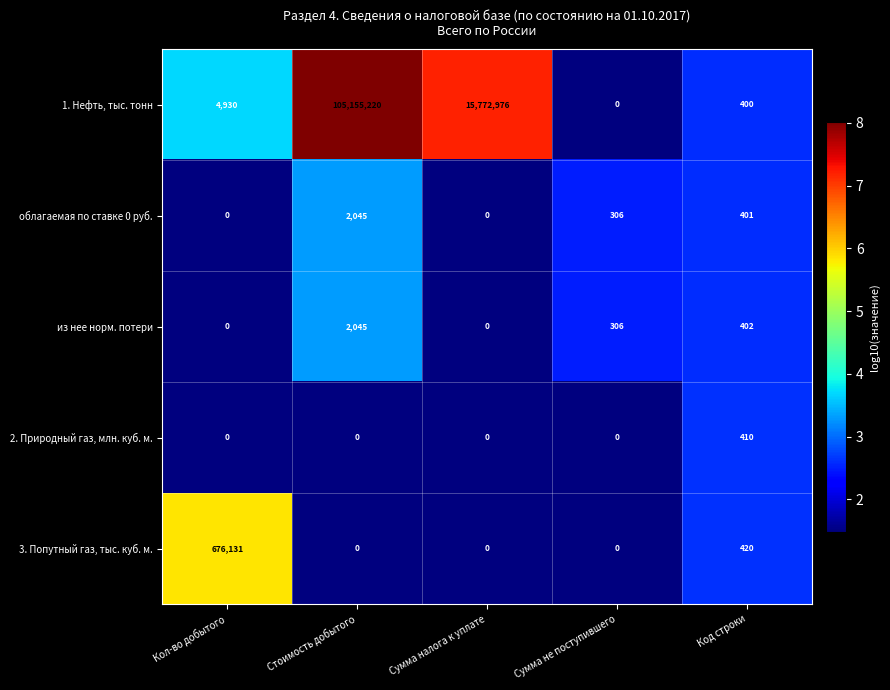

How many distinct data groups are displayed?

5